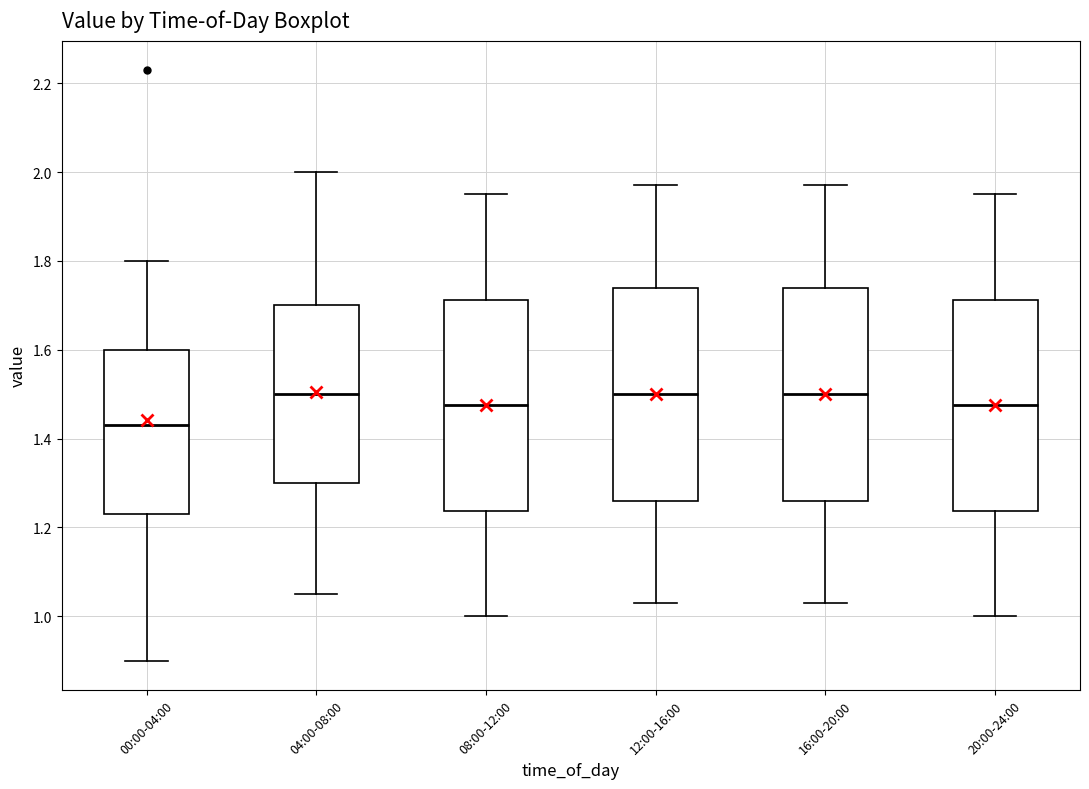

Which box has the lowest median line?

00:00-04:00